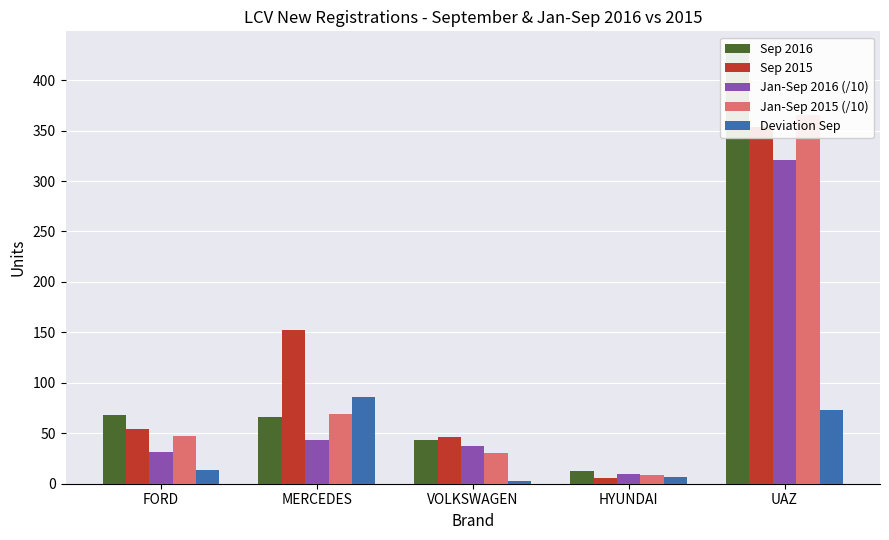

List the series in order of their peak value, highest first.

Sep 2016, Jan-Sep 2015 (/10), Sep 2015, Jan-Sep 2016 (/10), Deviation Sep